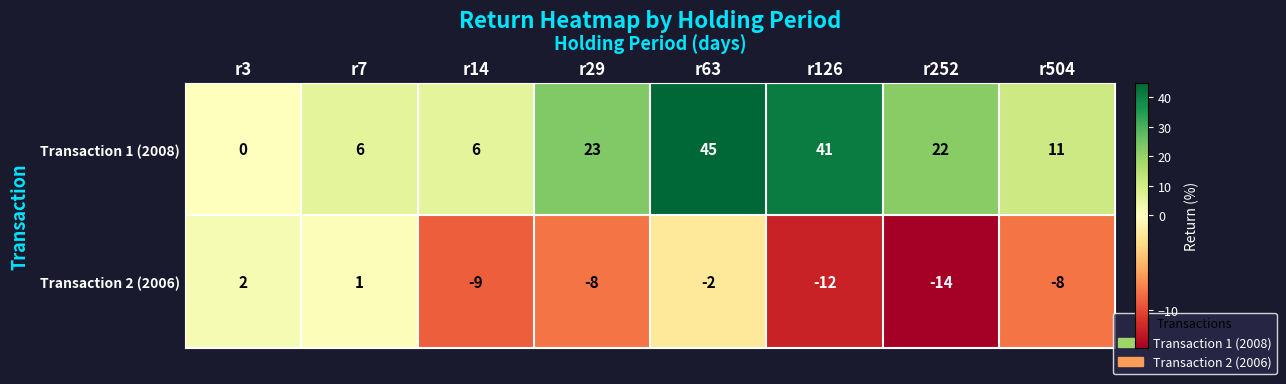

Reading left to right, transcribe all the data shown in this chart.

Transaction 1 (2008): r3=0	r7=6	r14=6	r29=23	r63=45	r126=41	r252=22	r504=11
Transaction 2 (2006): r3=2	r7=1	r14=-9	r29=-8	r63=-2	r126=-12	r252=-14	r504=-8